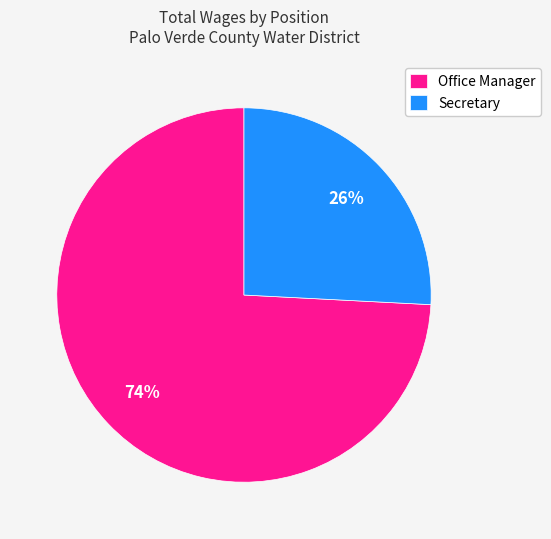

The Office Manager slice represents 74% of the pie. True or false?

True